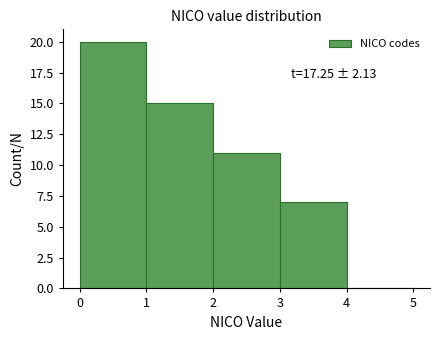

Which range on the x-axis has the tallest bar?

0 to 1